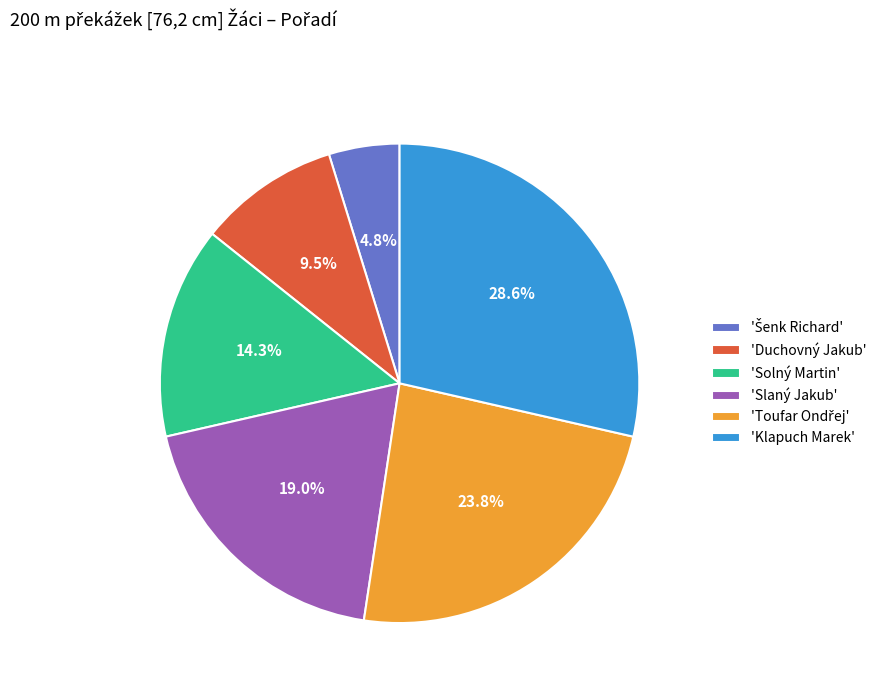

To the nearest percent, what is the difference between the largest and smallest slice percentages?

24%